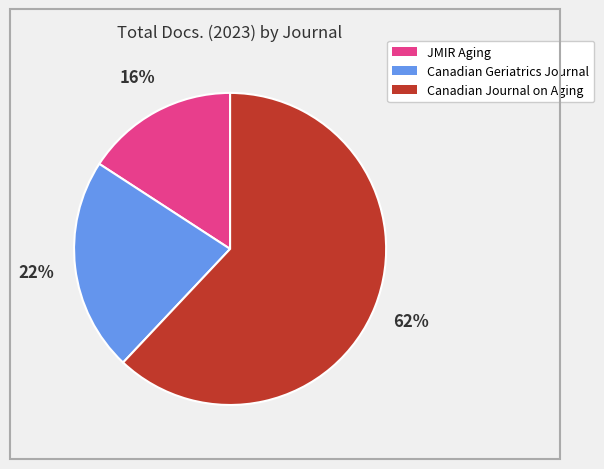

Does Canadian Journal on Aging represent more than half of the total?

Yes